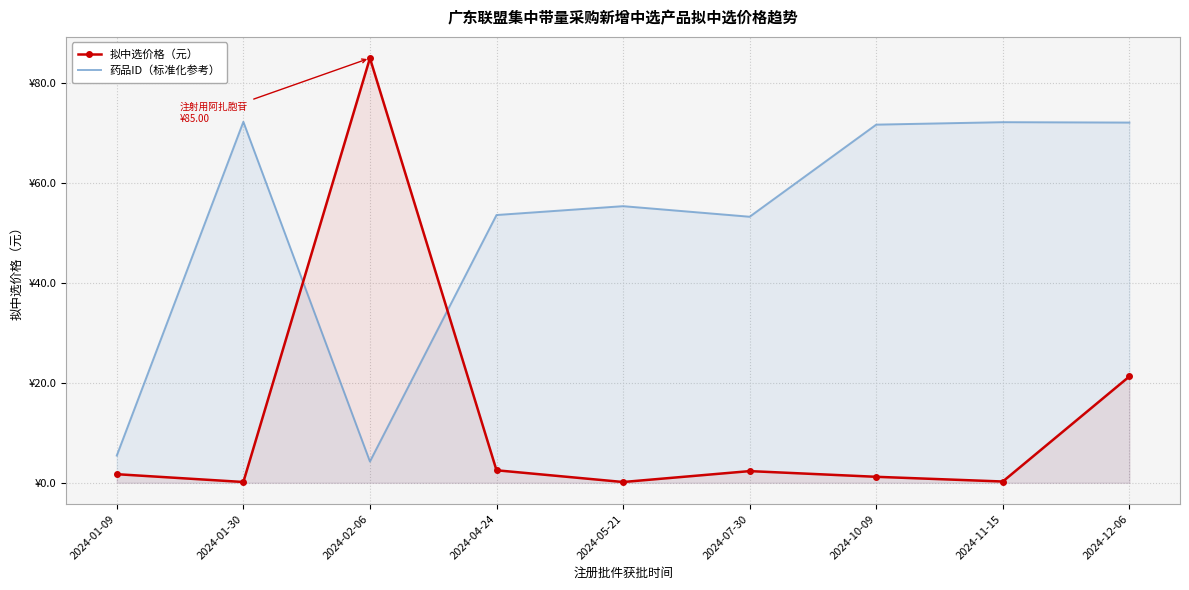

At how many categories does at least one series exceed 58?

5